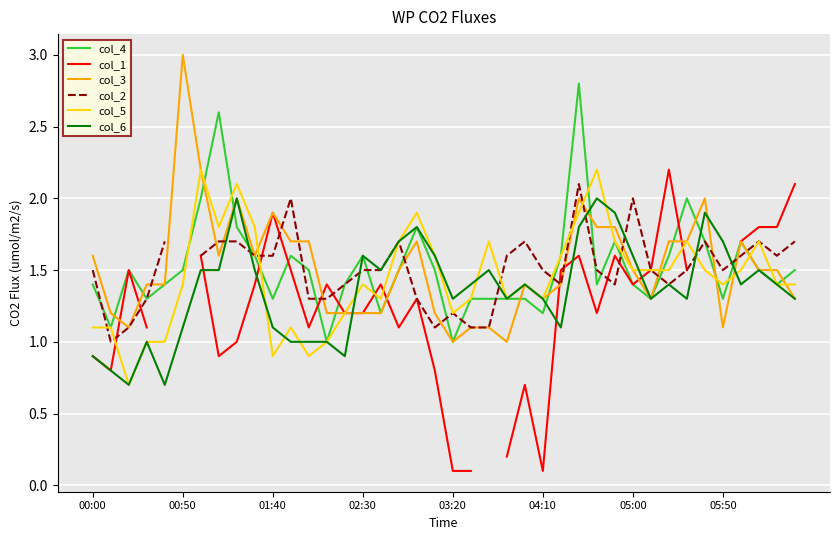

The value of col_6 at 00:00 is 1.2. True or false?

False